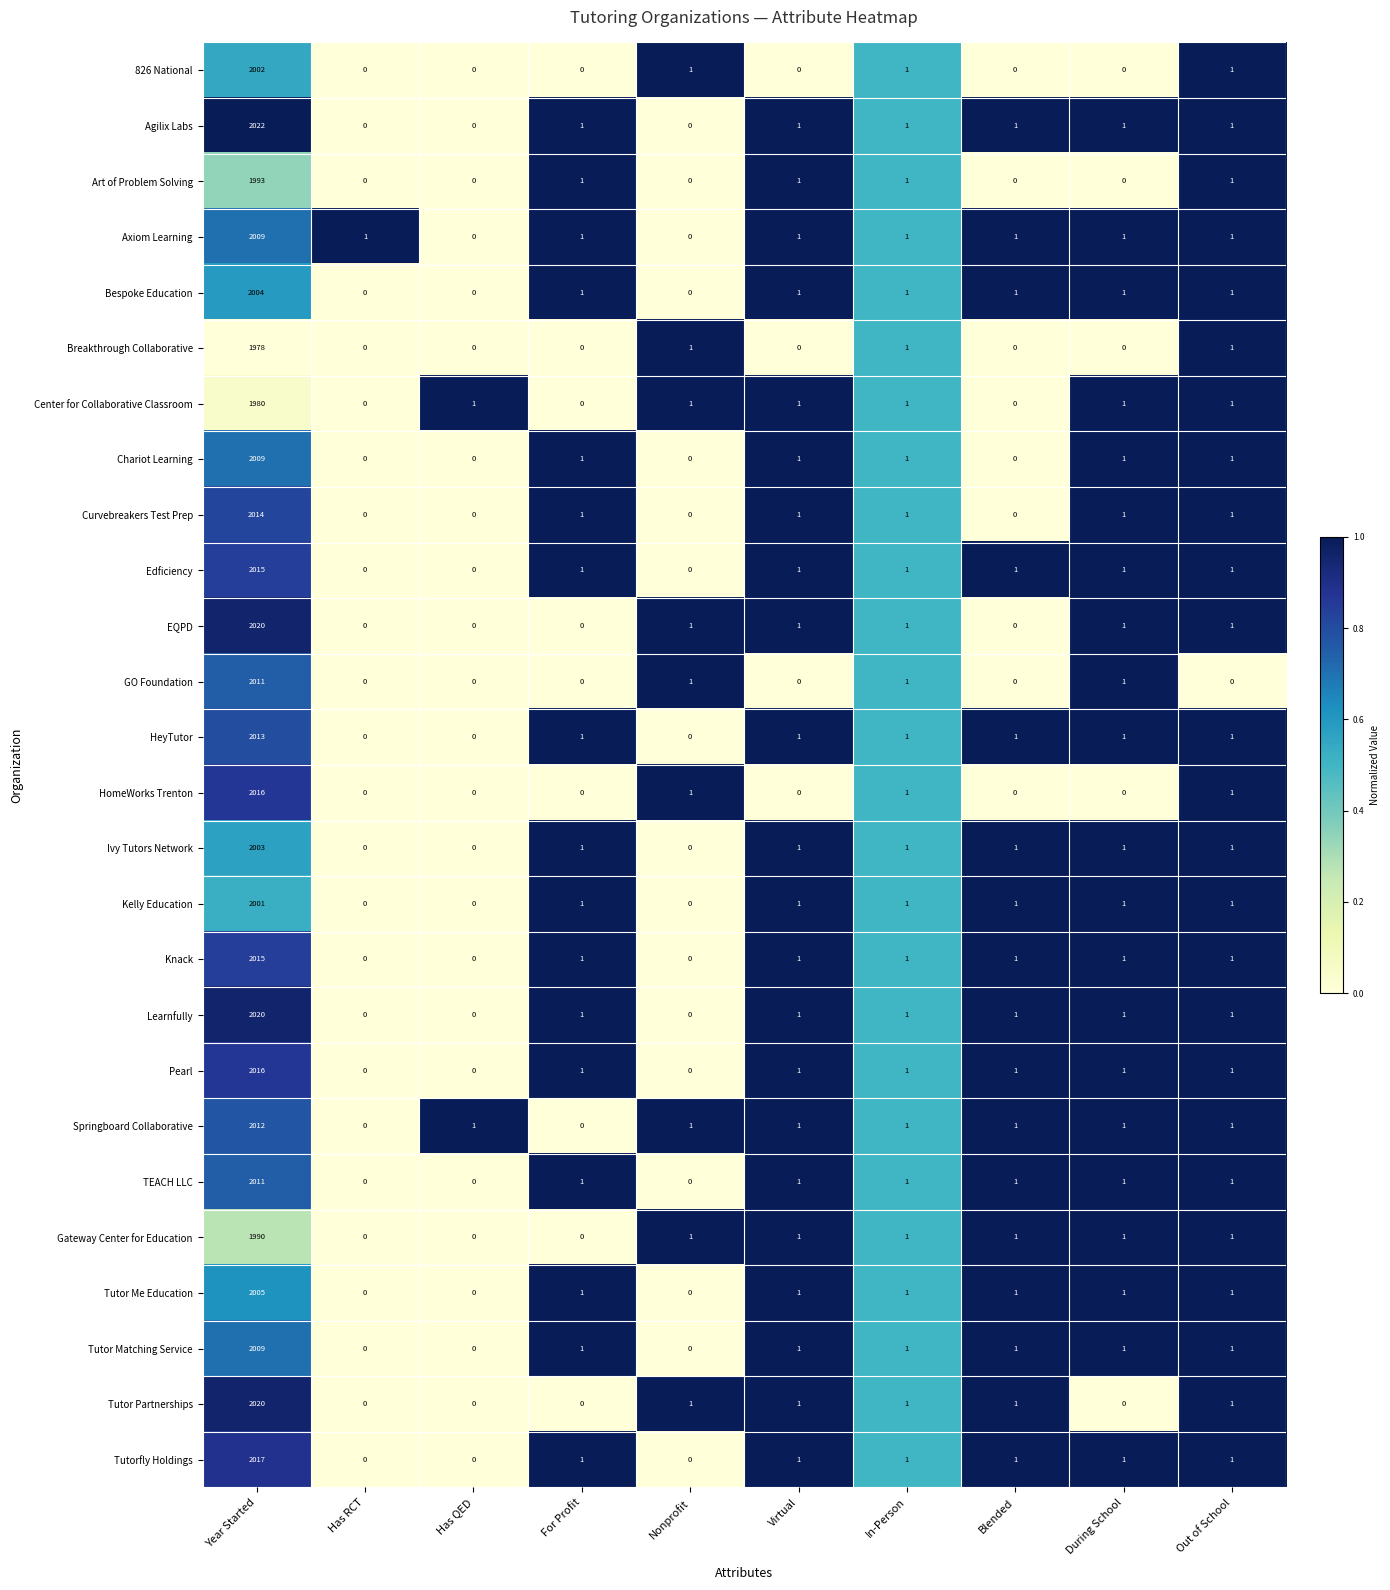

Which series has the largest range (max minus min)?

Agilix Labs